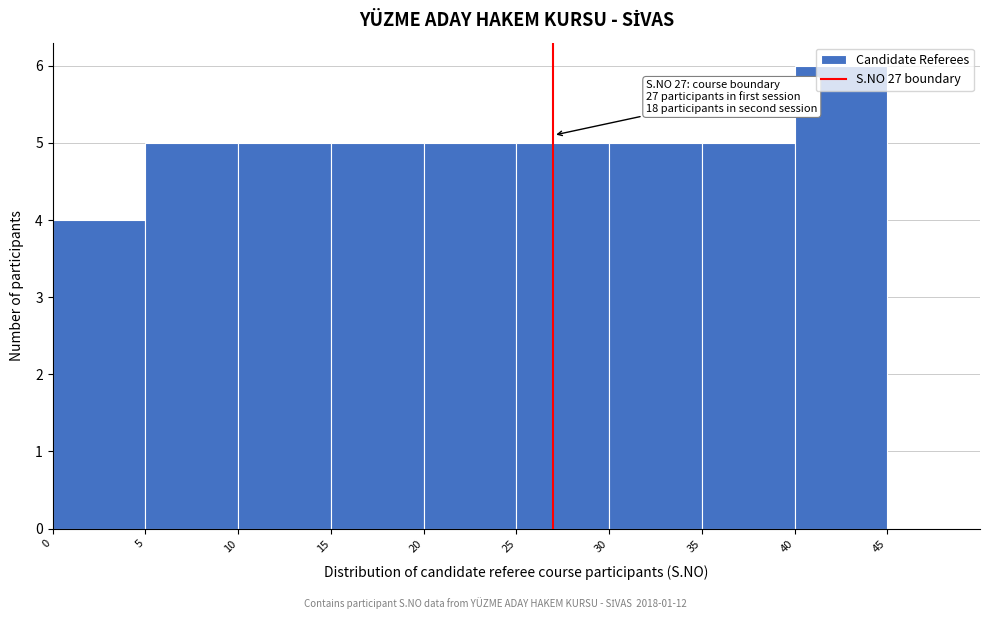

Which range on the x-axis has the tallest bar?

40 to 45